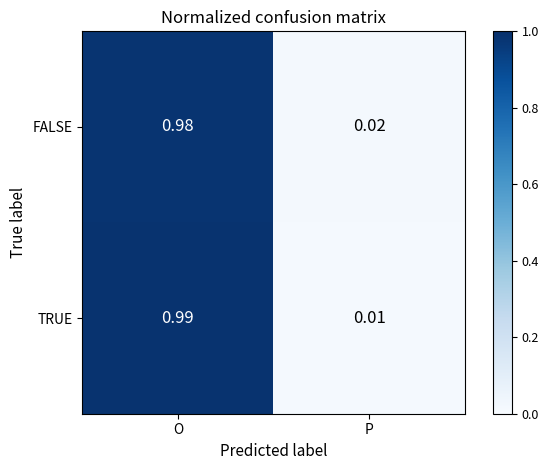

At which label does FALSE reach its minimum?

P